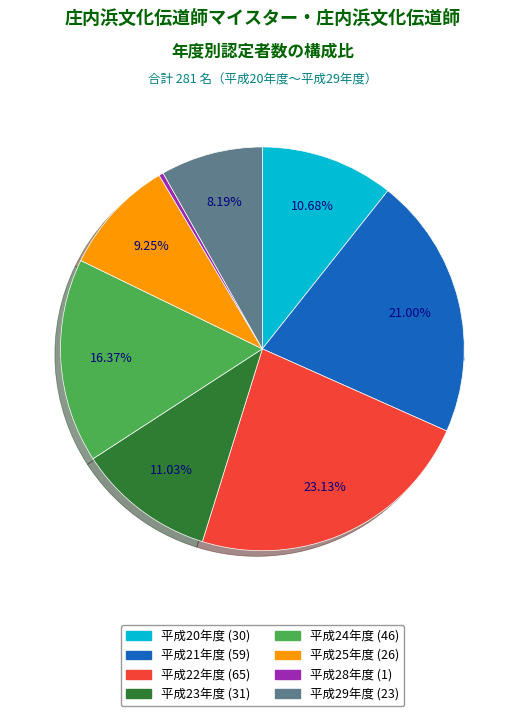

What is the total percentage of 平成28年度 and 平成26年度?

0.4%